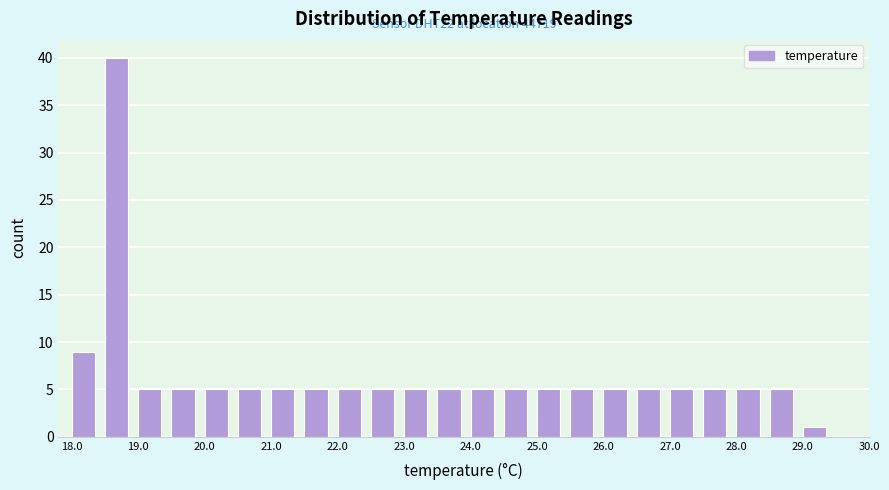

Over which range of the x-axis is the bar tallest?

18.5 to 19.0